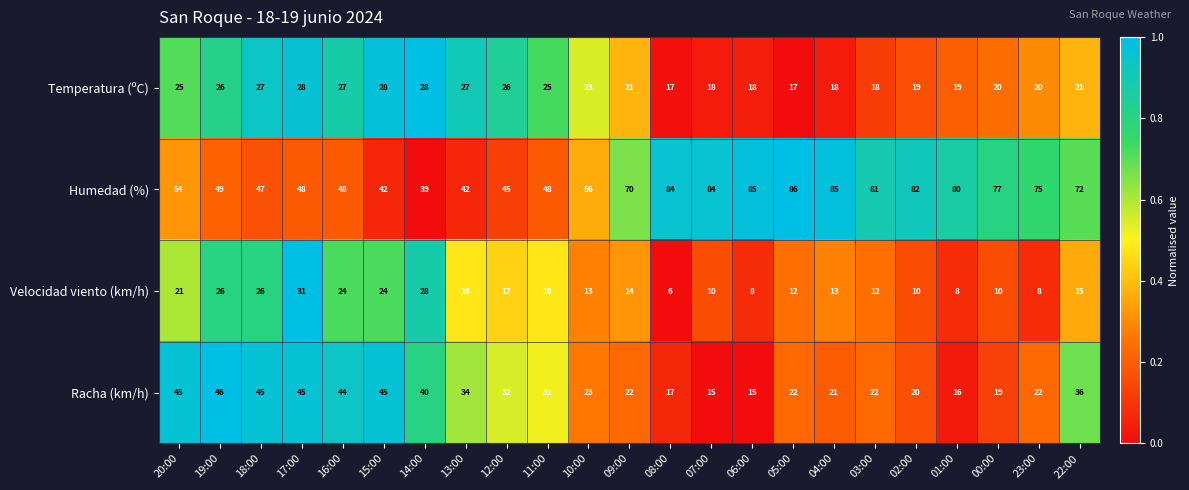

What is the difference between the maximum and minimum values in the Velocidad viento (km/h) series?

25